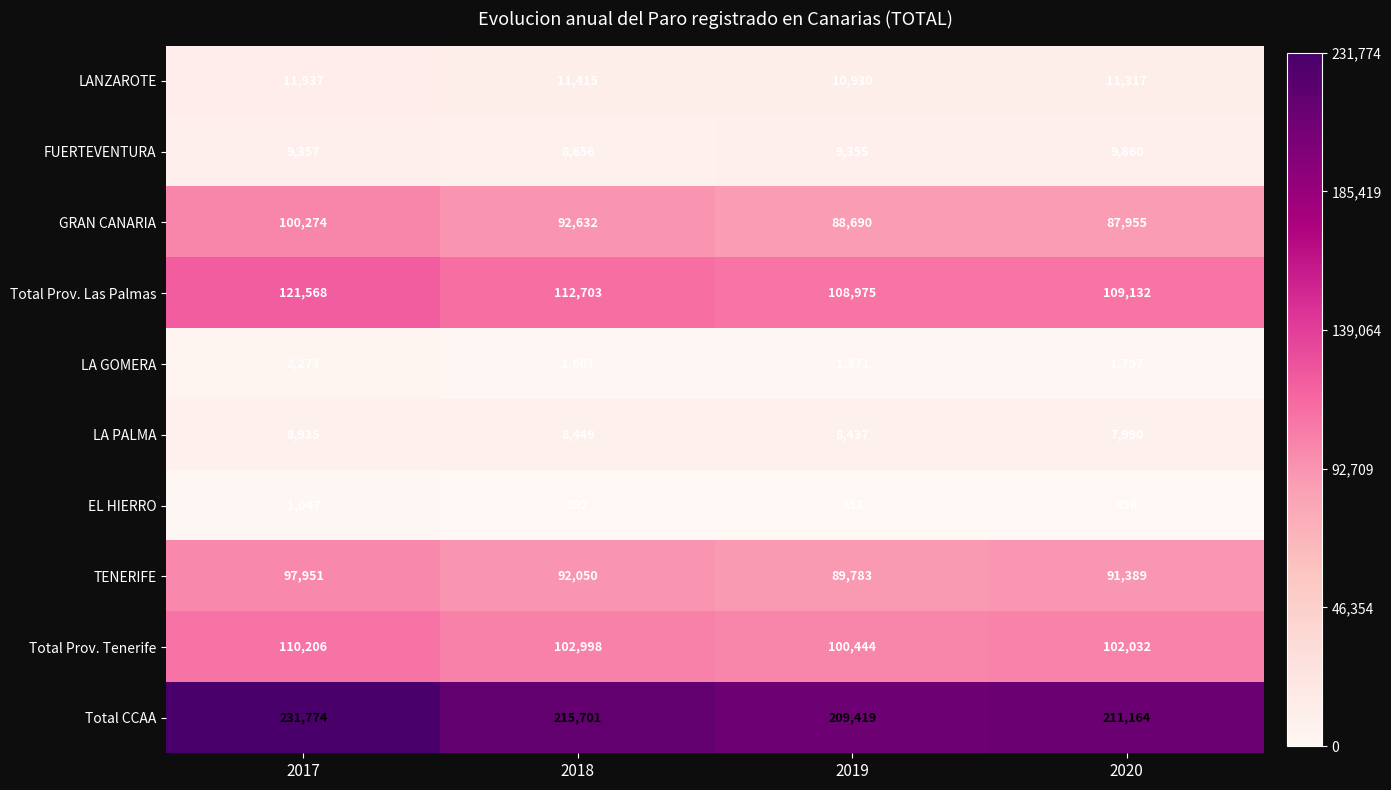

Where is FUERTEVENTURA nearest to the value 9258?

2019